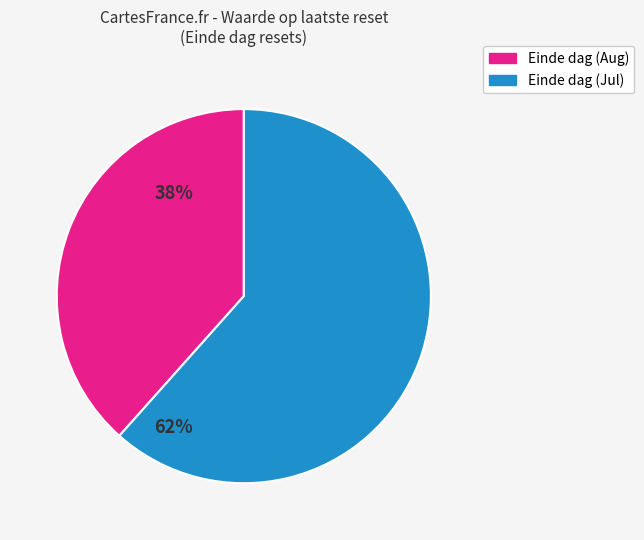

Approximately how many times larger is the value at Einde dag (Jul) compared to Einde dag (Aug)?

1.6